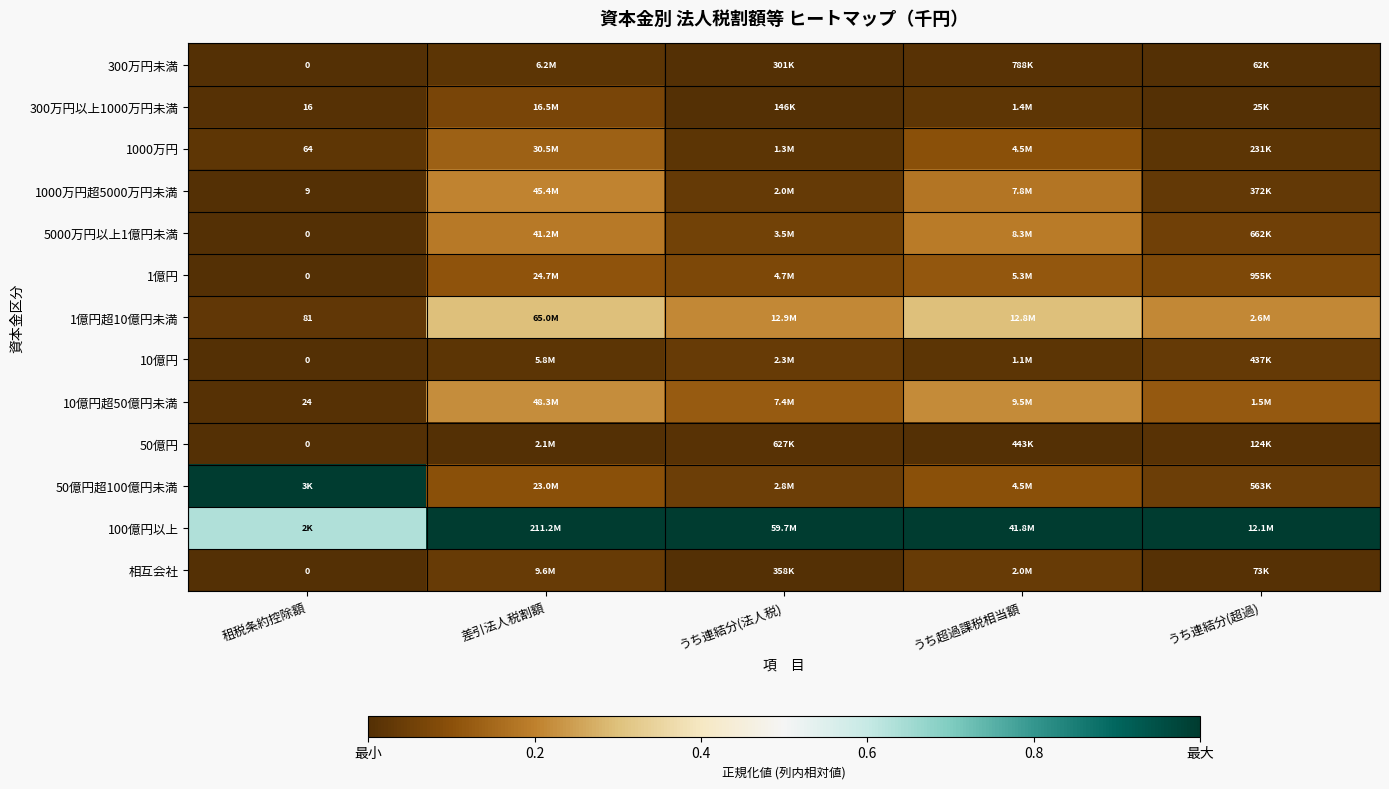

The value of 1000万円超5000万円未満 at うち超過課税相当額 is 0.2. True or false?

False